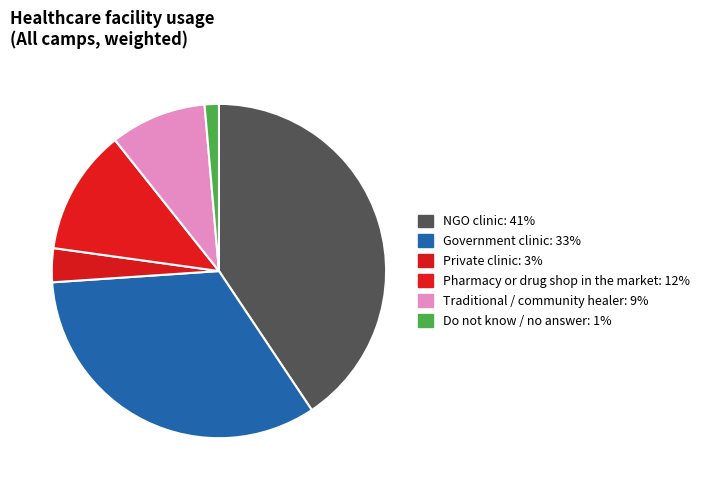

The Private clinic slice represents 3% of the pie. True or false?

True